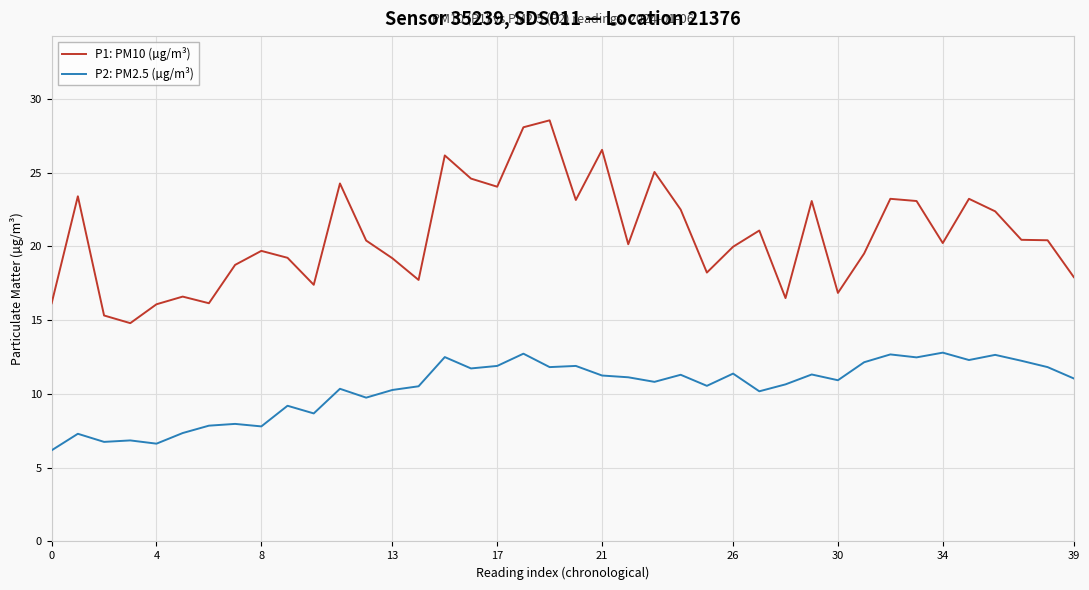

Count the number of categories in the chart.

40